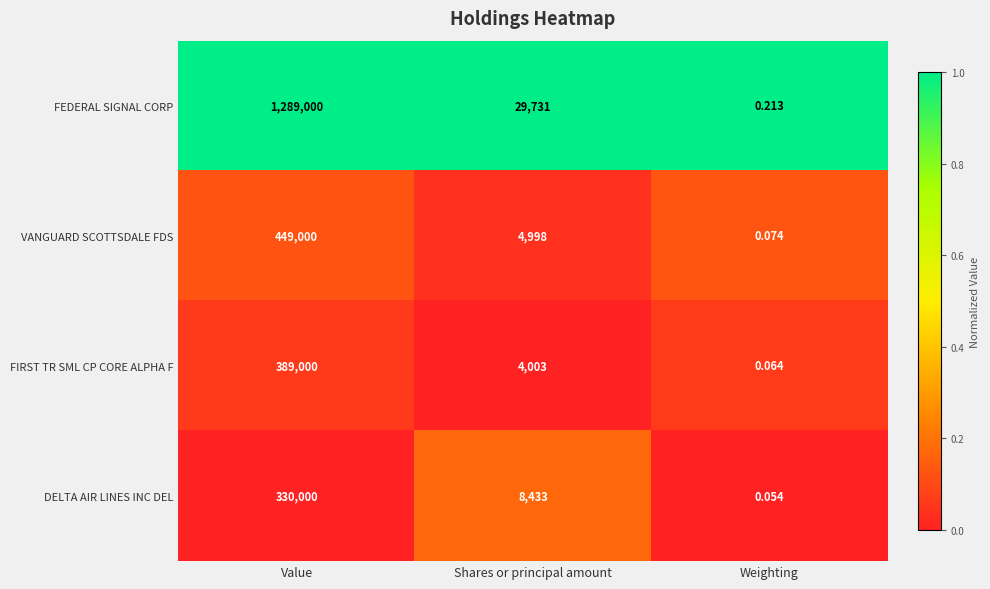

What is the greatest value displayed?

1289000.0